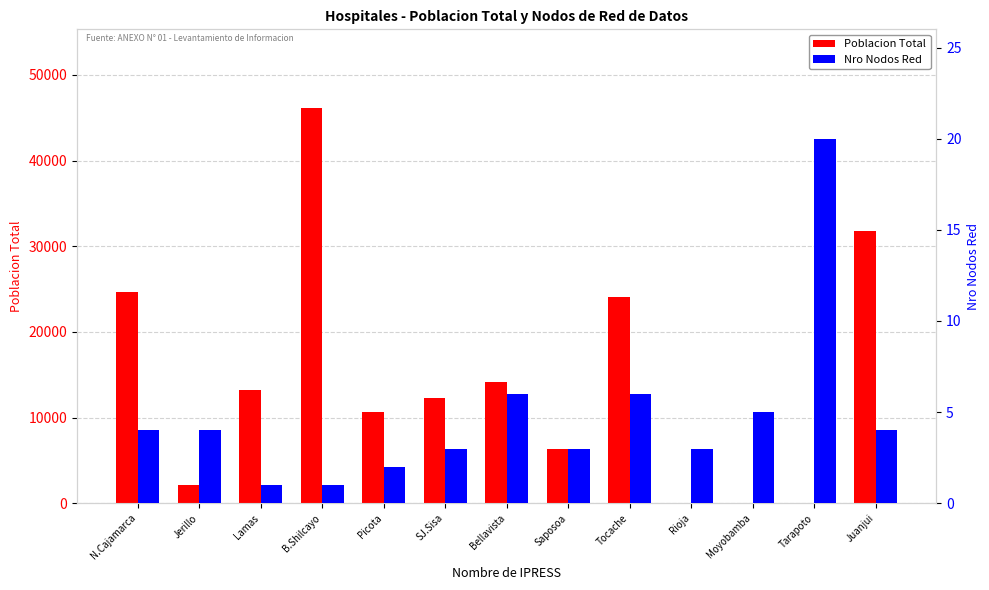

Which series has the largest total across all categories?

Poblacion Total